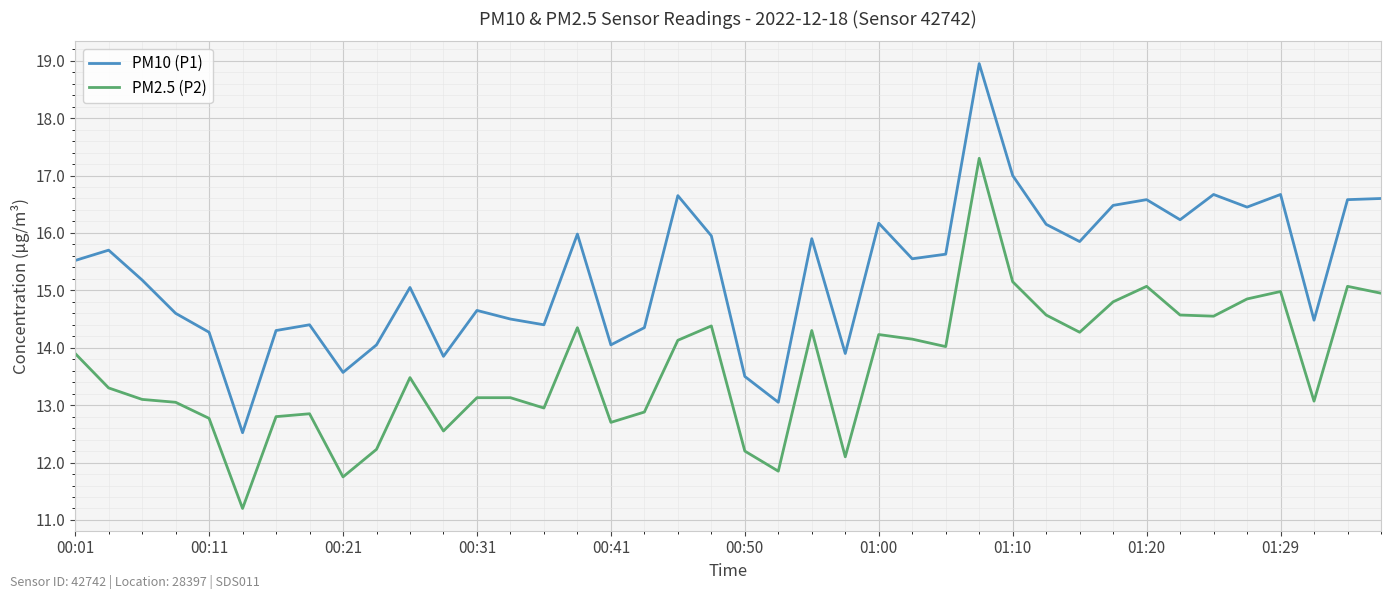

What is the minimum value shown in the chart?

11.2